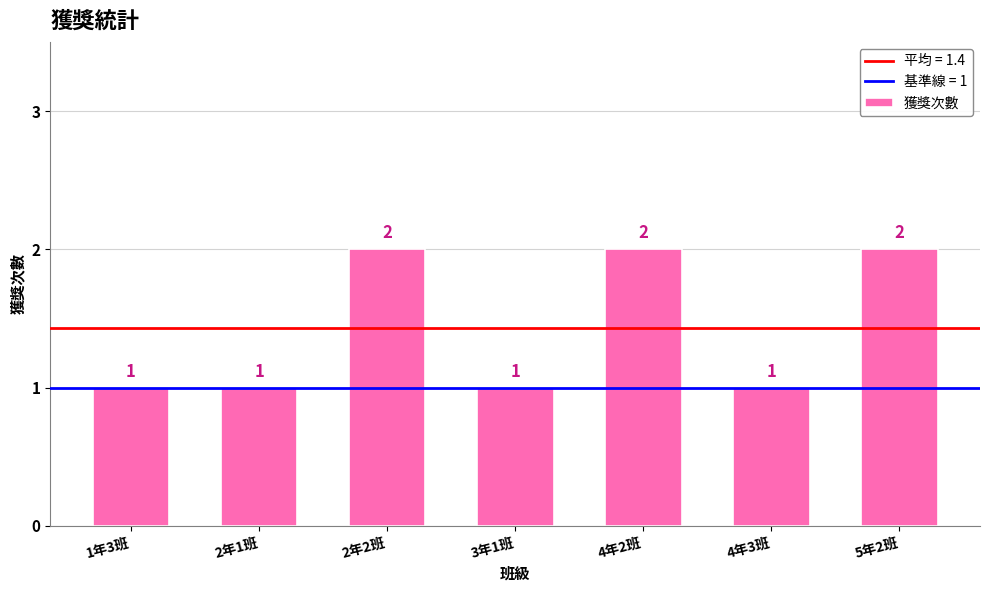

How many bars are there in total?

7